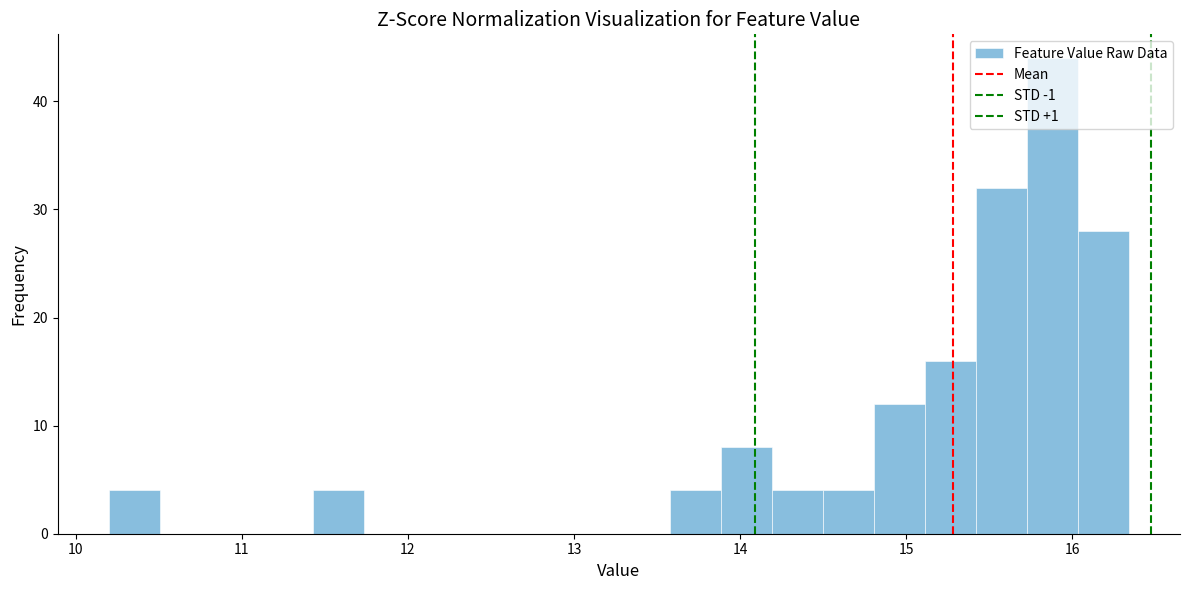

Around what value on the x-axis is the tallest bar? Give the approximate position of its centre, as read against the axis.

15.9